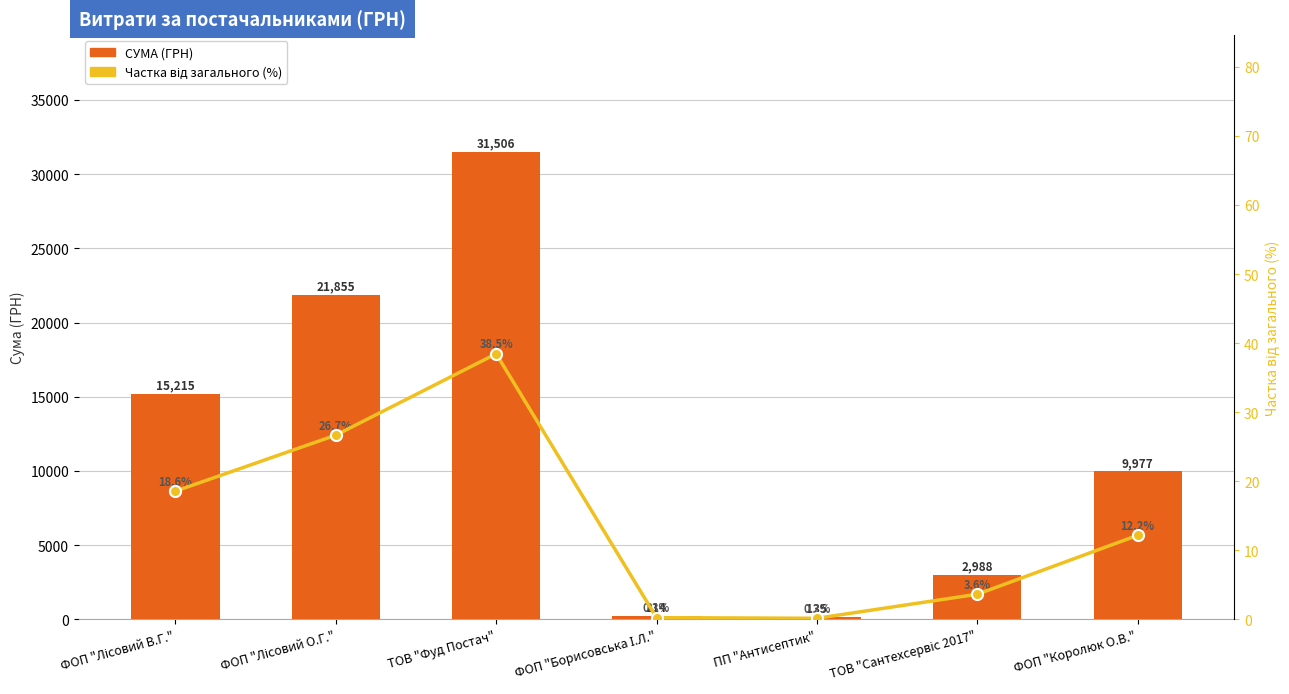

What is the label of the 3rd bar from the right?

ПП "Антисептик"